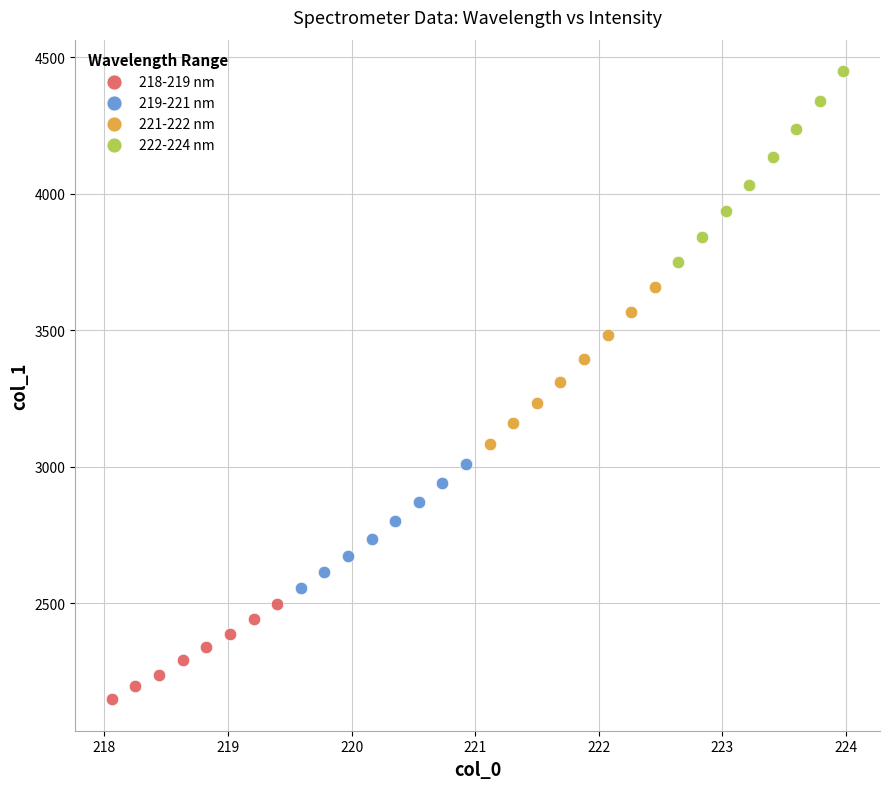

Which series contains the highest Y value?

222-224 nm